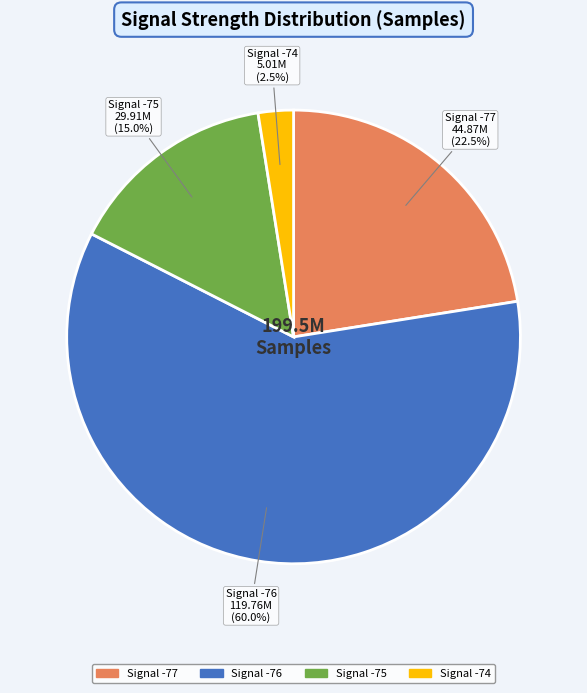

Is there a majority slice in this chart?

Yes